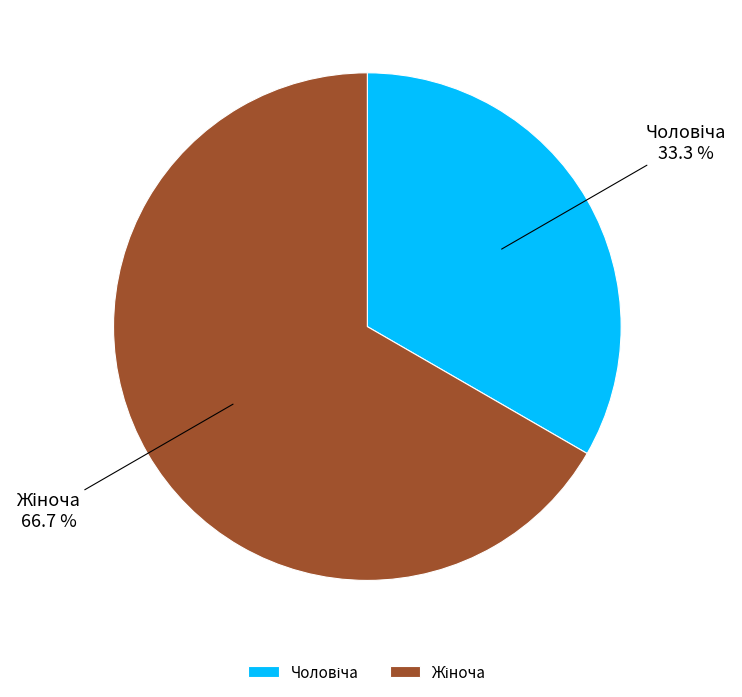

How many segments does this pie chart have?

2